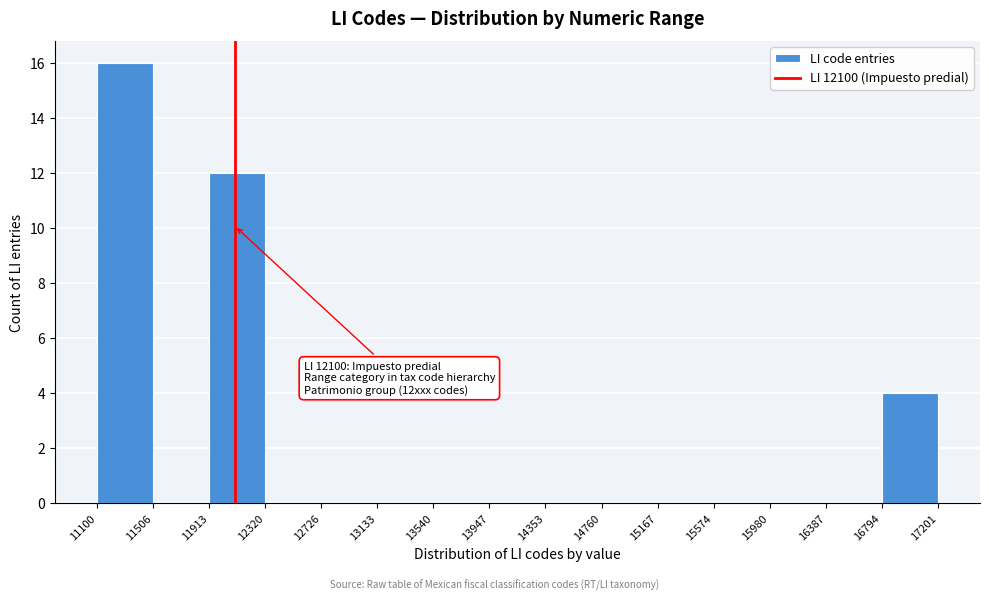

Which range on the x-axis has the tallest bar?

11100 to 11506